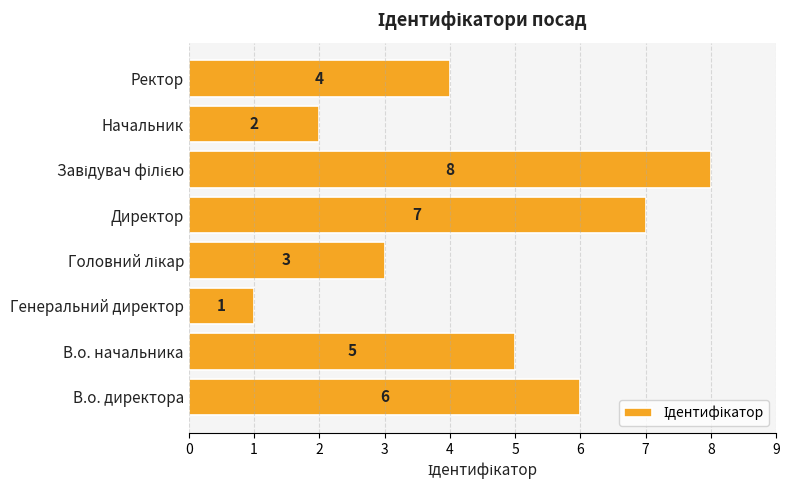

How many data points does each series have?

8